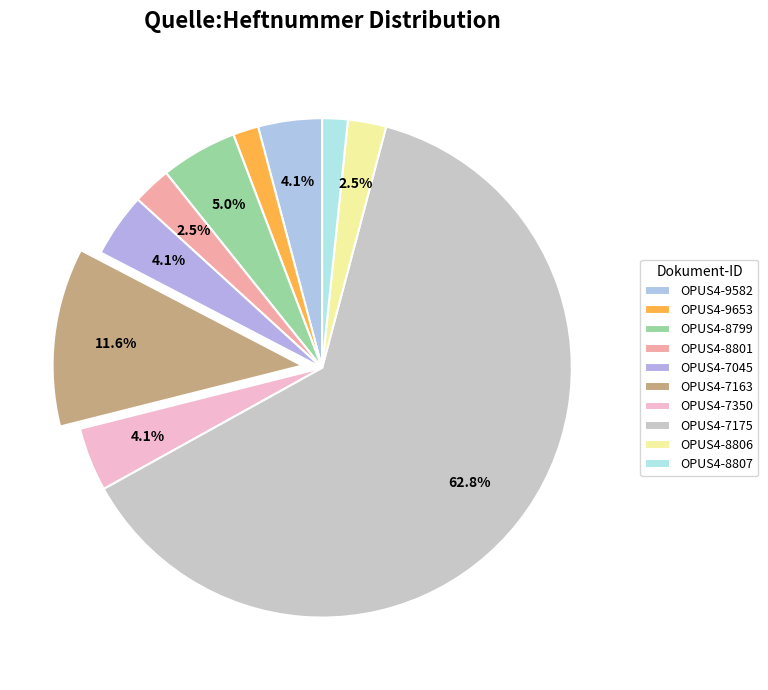

How many slices are in this pie chart?

10